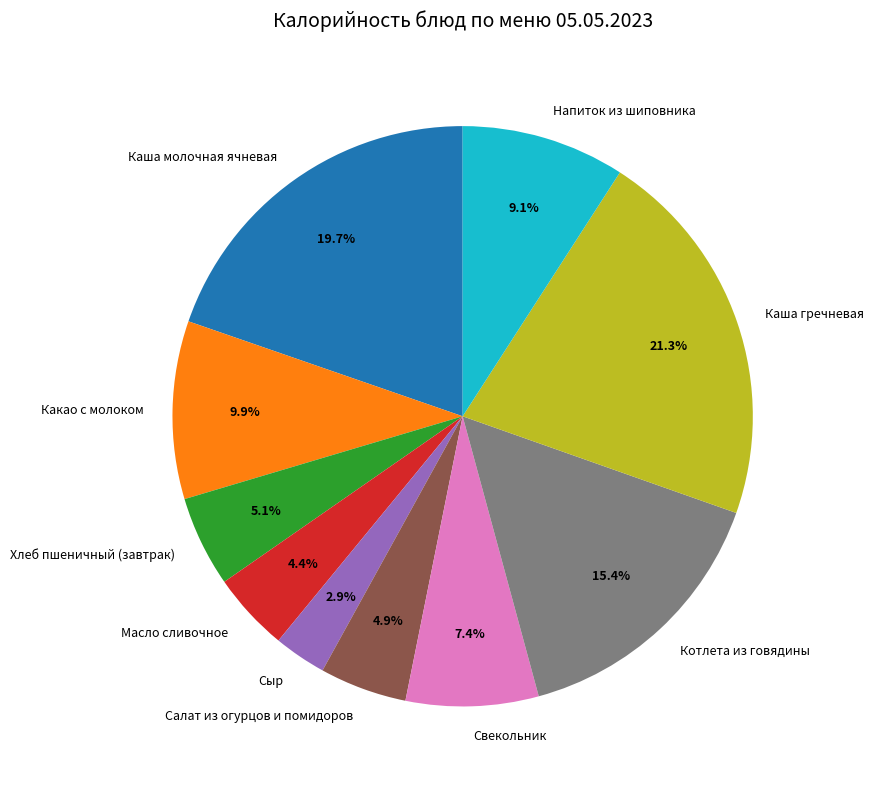

To the nearest percent, what percentage of the pie is Хлеб пшеничный (завтрак)?

5%